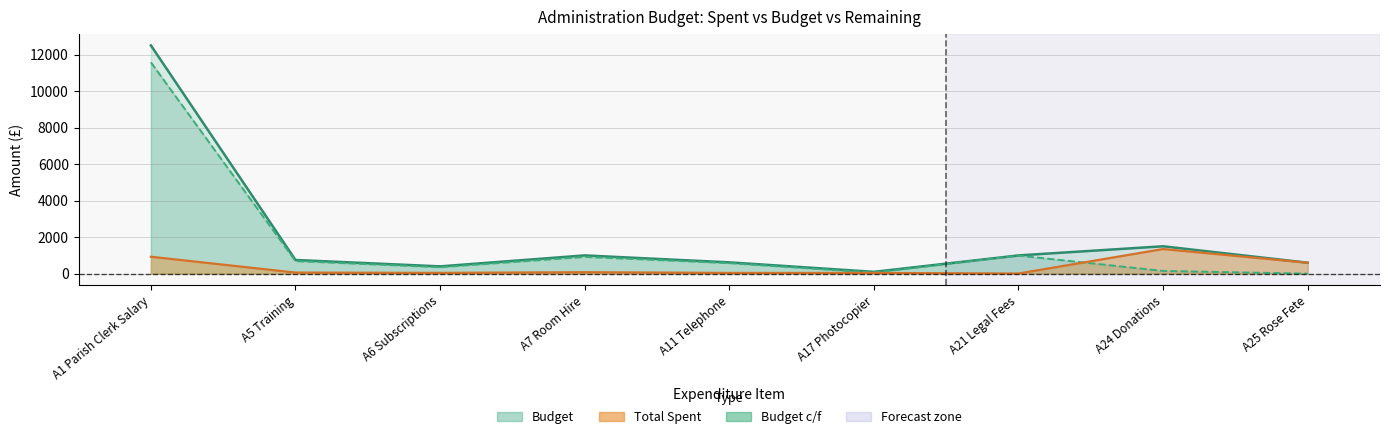

What position from the right is A5 Training?

8